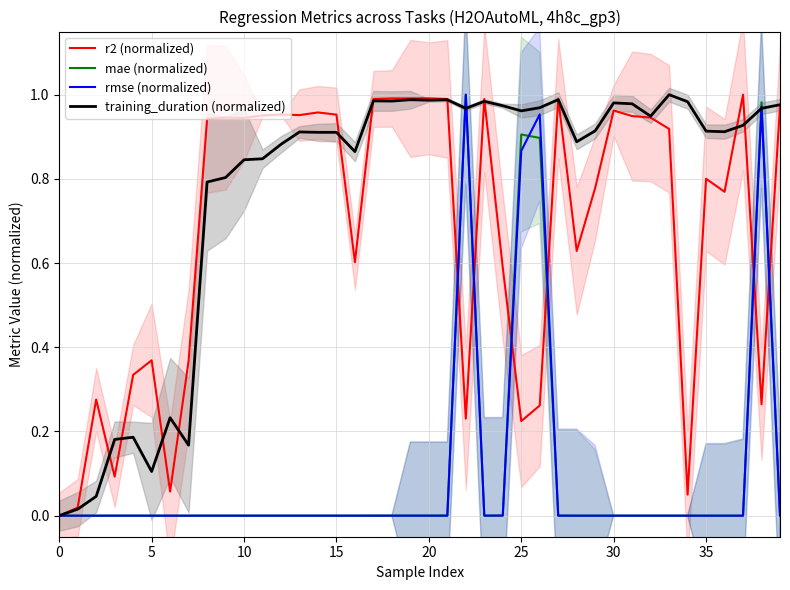

True or false: r2 (normalized) and rmse (normalized) intersect in this chart.

True